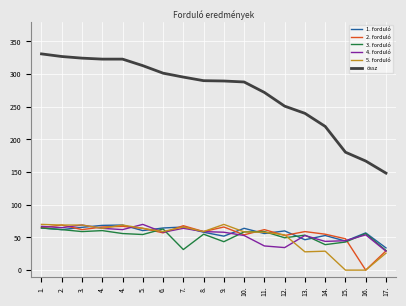

How many lines are shown in the chart?

6